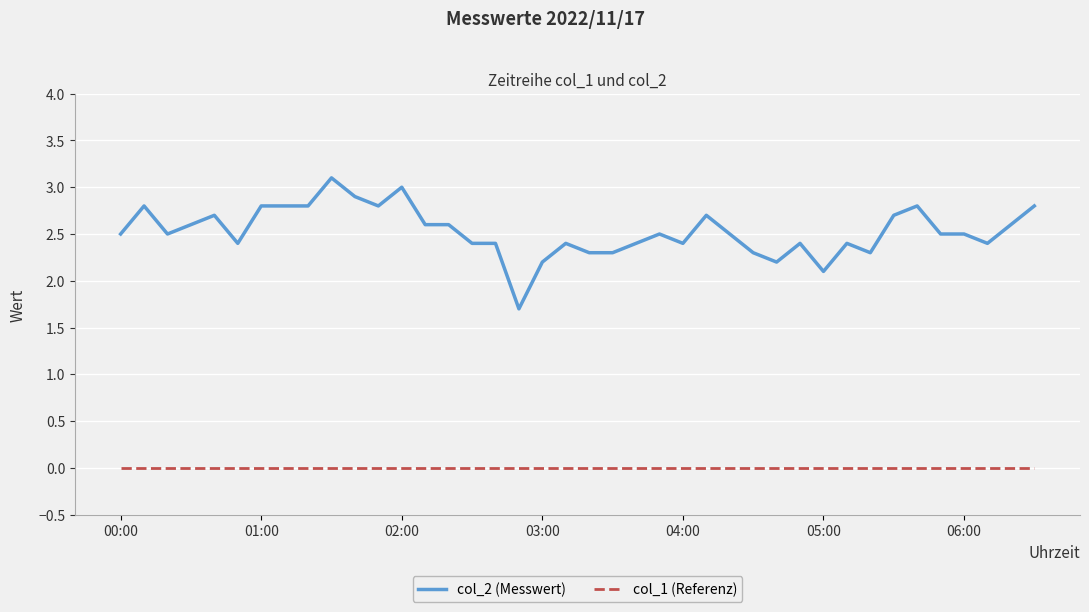

True or false: col_2 (Messwert) and col_1 (Referenz) intersect in this chart.

False